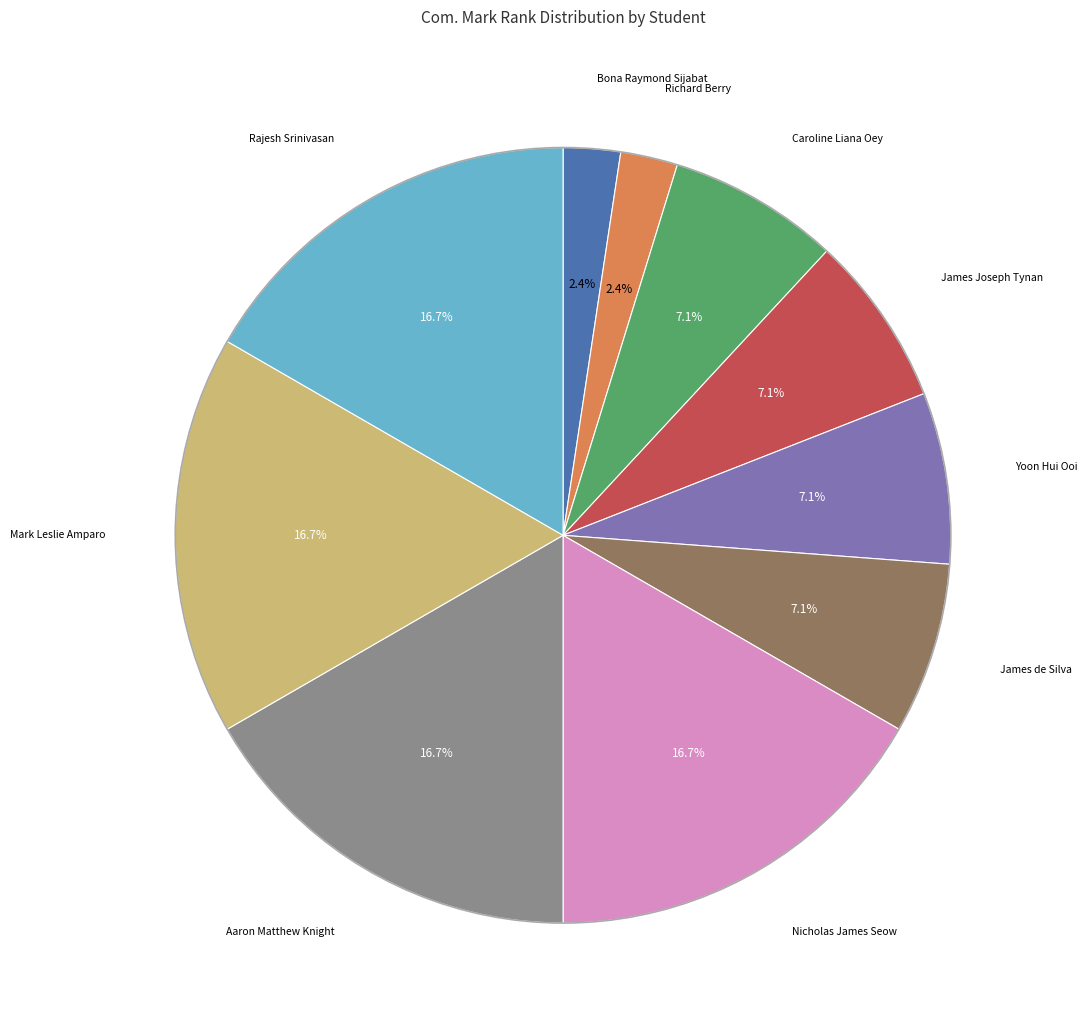

Is there any slice that represents more than half of the pie?

No